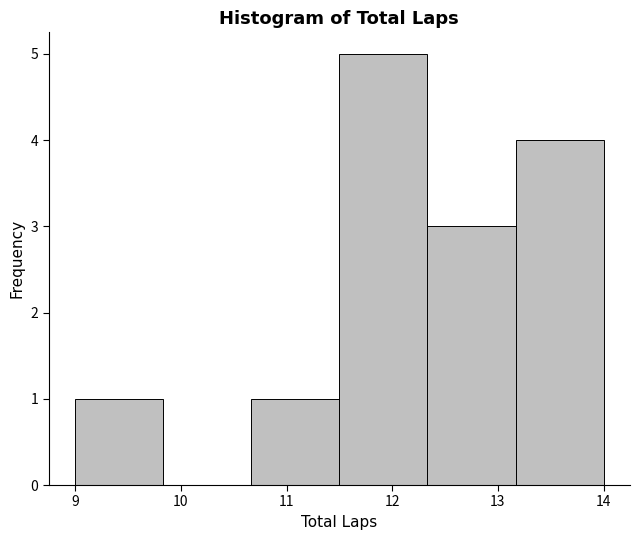

Which range on the x-axis has the tallest bar?

11.5 to 12.3